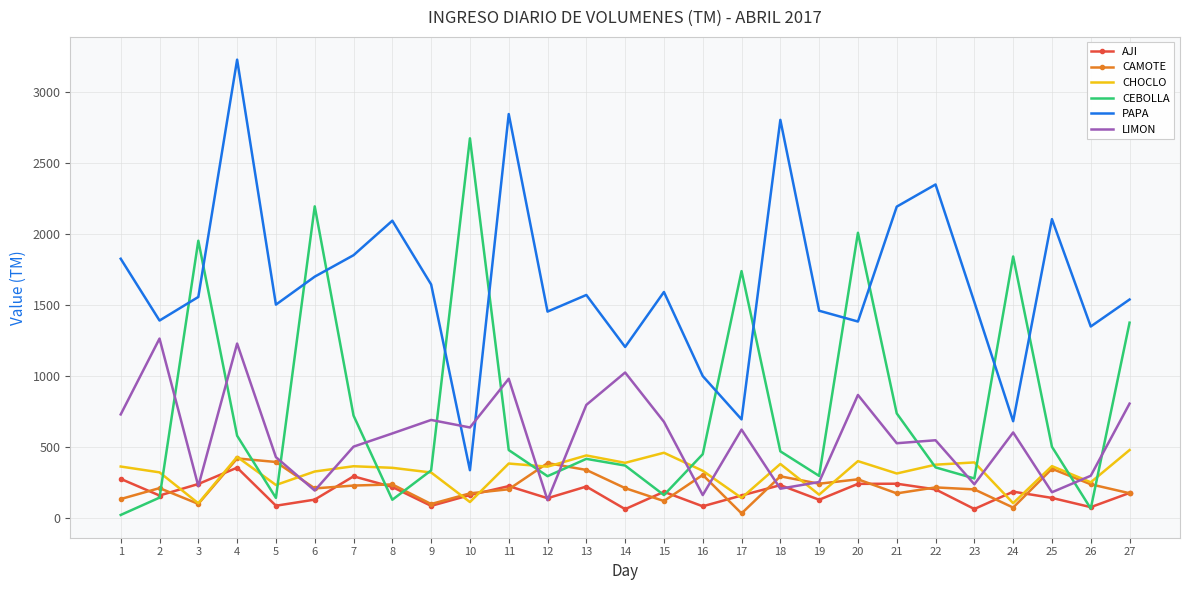

What is the maximum value shown in the chart?

3227